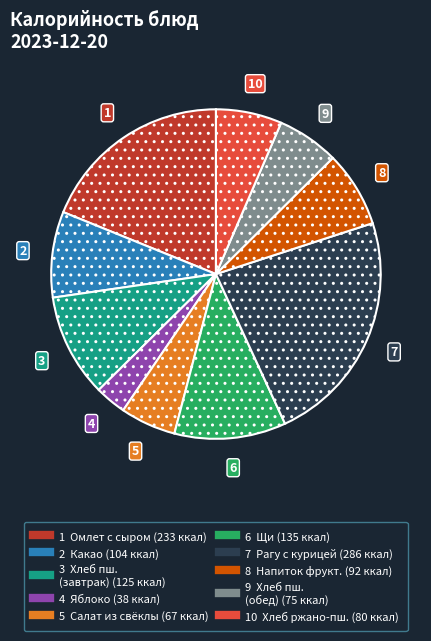

Is there a majority slice in this chart?

No